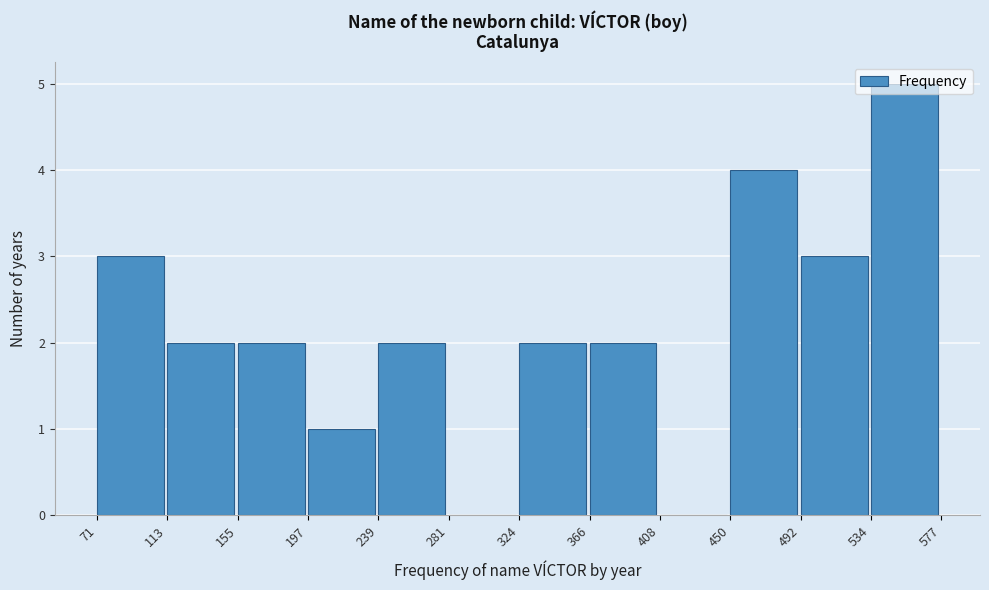

Reading left to right, transcribe this chart: for each bar, give the range it covers on the x-axis and its height. The values are not printed on the chart, so give them approximately, as read against the axis.

71 to 113: 3
113 to 155: 2
155 to 197: 2
197 to 239: 1
239 to 281: 2
281 to 324: 0
324 to 366: 2
366 to 408: 2
408 to 450: 0
450 to 492: 4
492 to 534: 3
534 to 577: 5